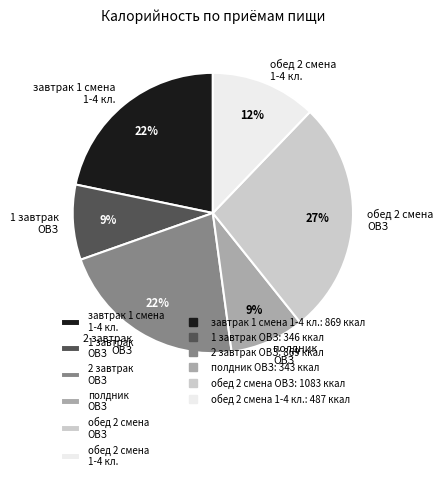

How many slices are in this pie chart?

6